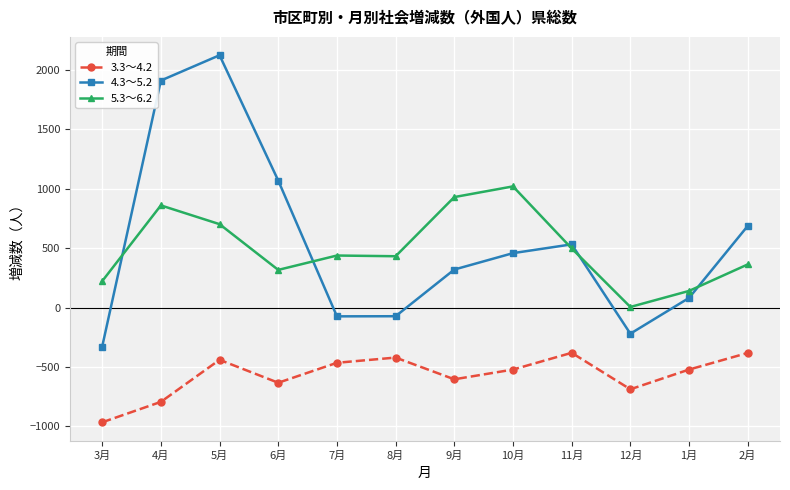

What is the minimum value shown in the chart?

-965